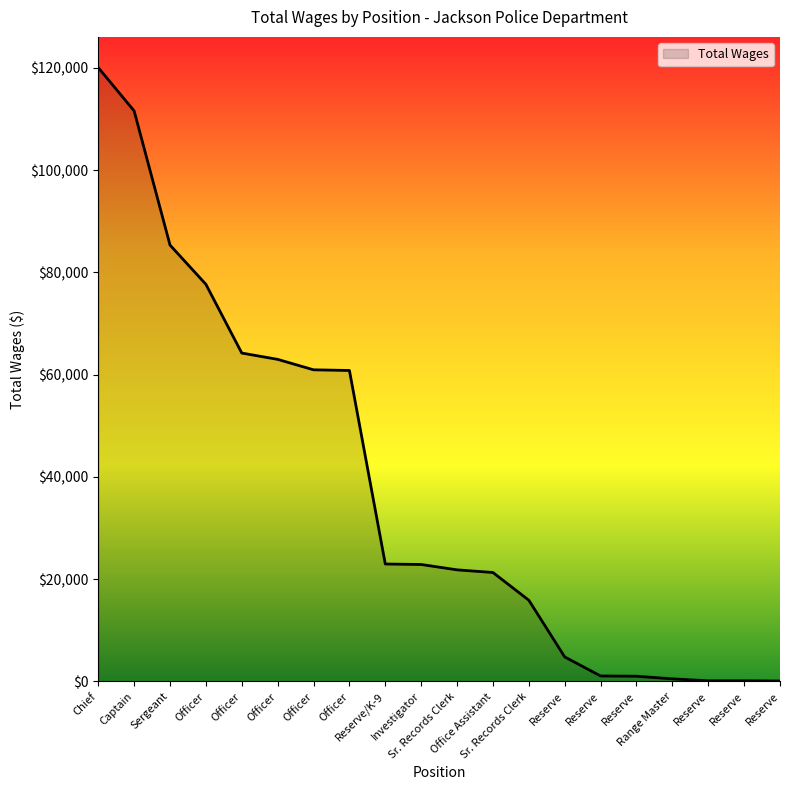

How many lines are shown in the chart?

1